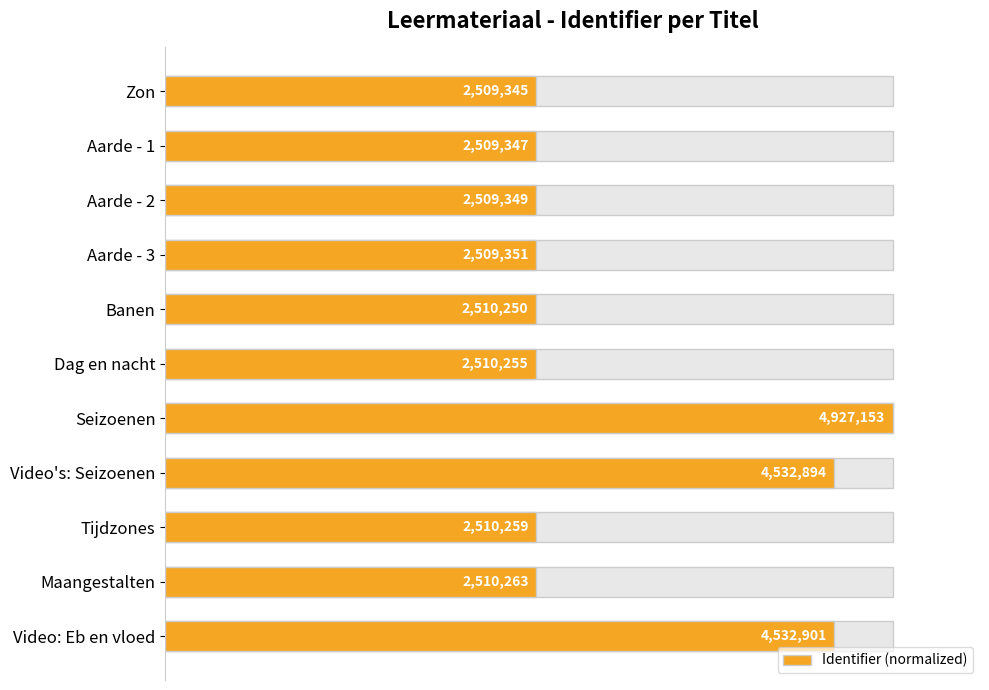

What is the maximum value shown in the chart?

1.0